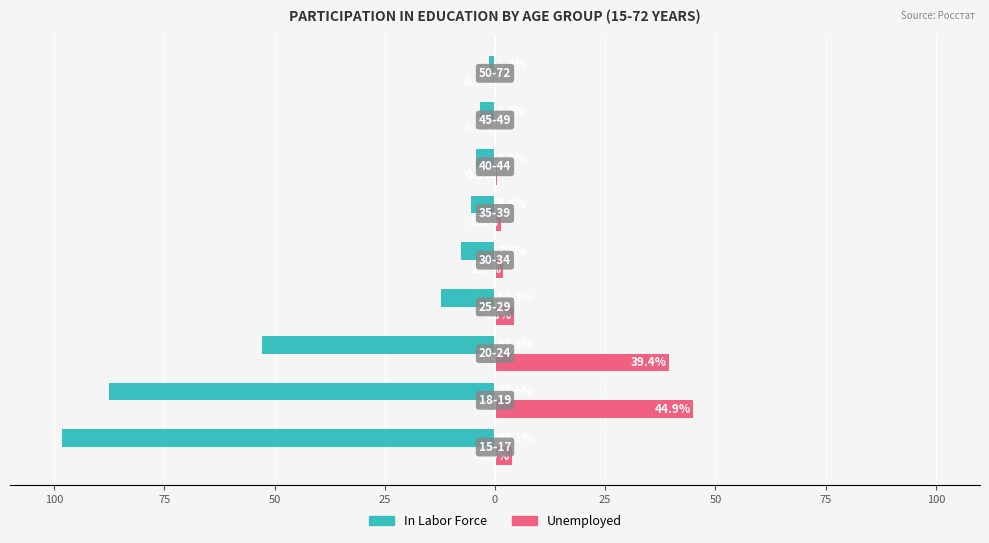

What are all the series names shown in the legend?

In Labor Force, Unemployed